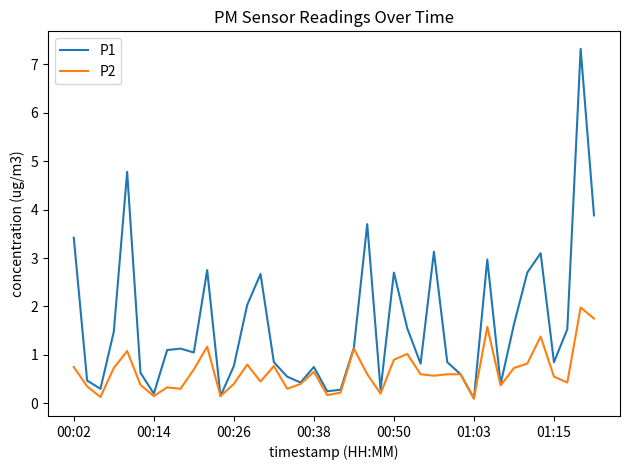

List the series in order of their peak value, highest first.

P1, P2